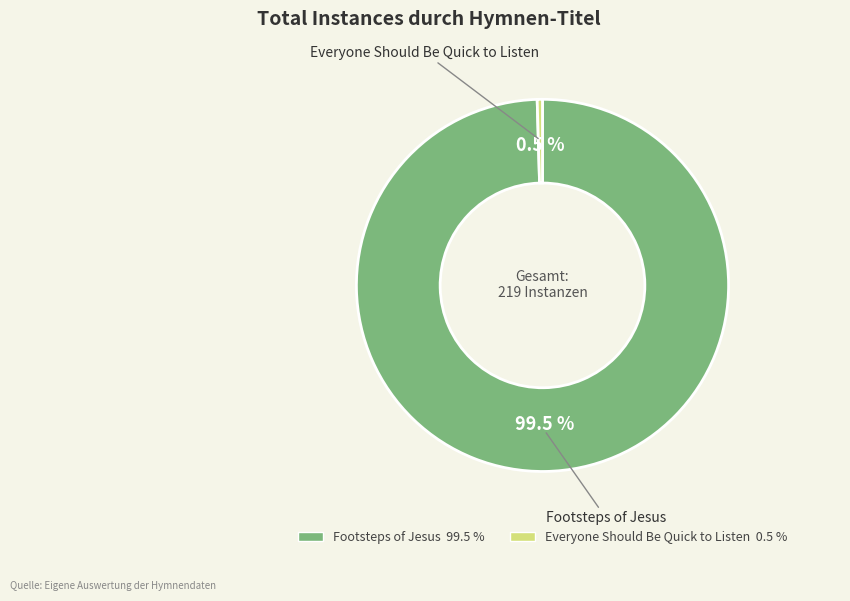

Which category has the smallest portion of the pie?

Everyone Should Be Quick to Listen